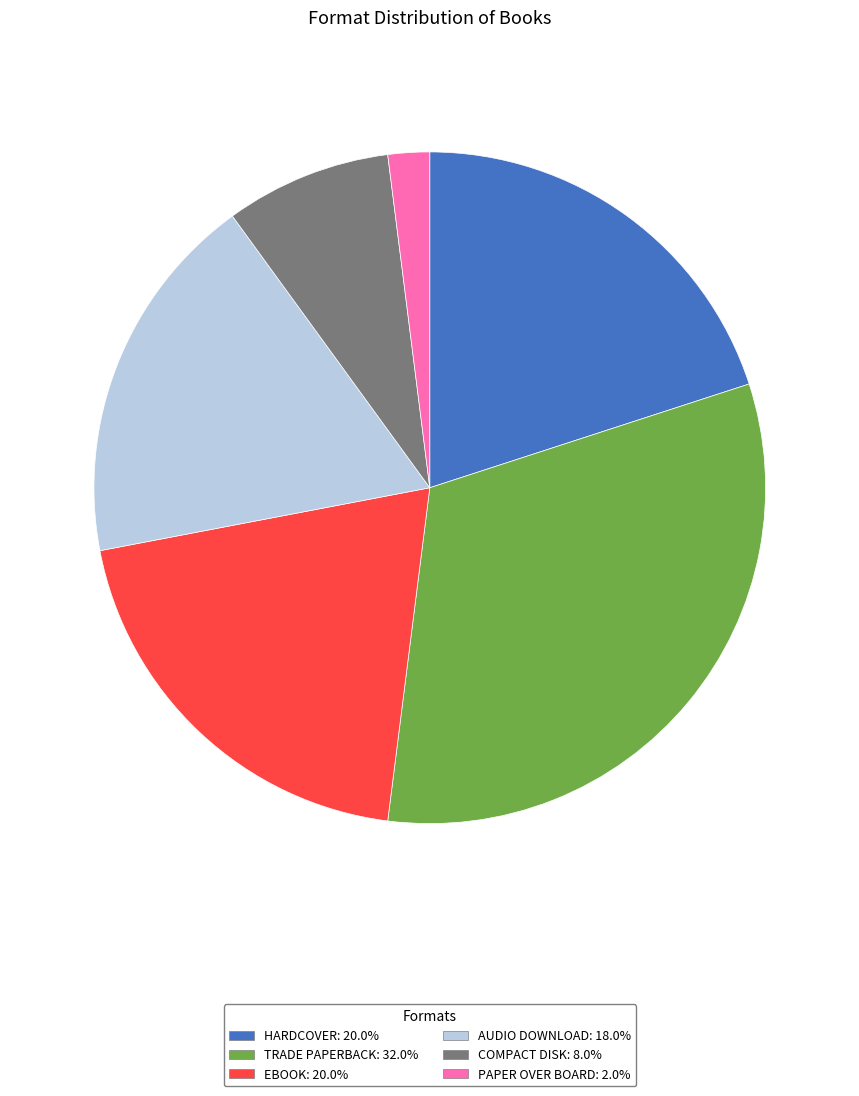

Do HARDCOVER: 20.0% and COMPACT DISK: 8.0% together represent more than half of the pie?

No